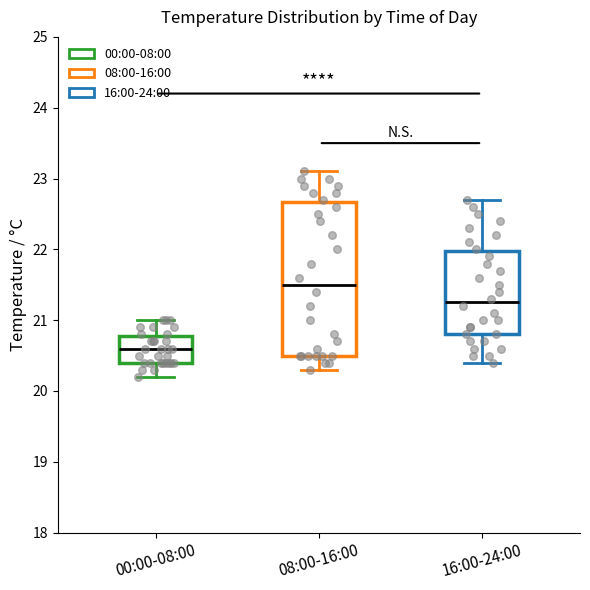

Where does the median line of the box for 16:00-24:00 sit on the y-axis? The values are not printed on the chart, so give them approximately, as read against the axis.

21.3